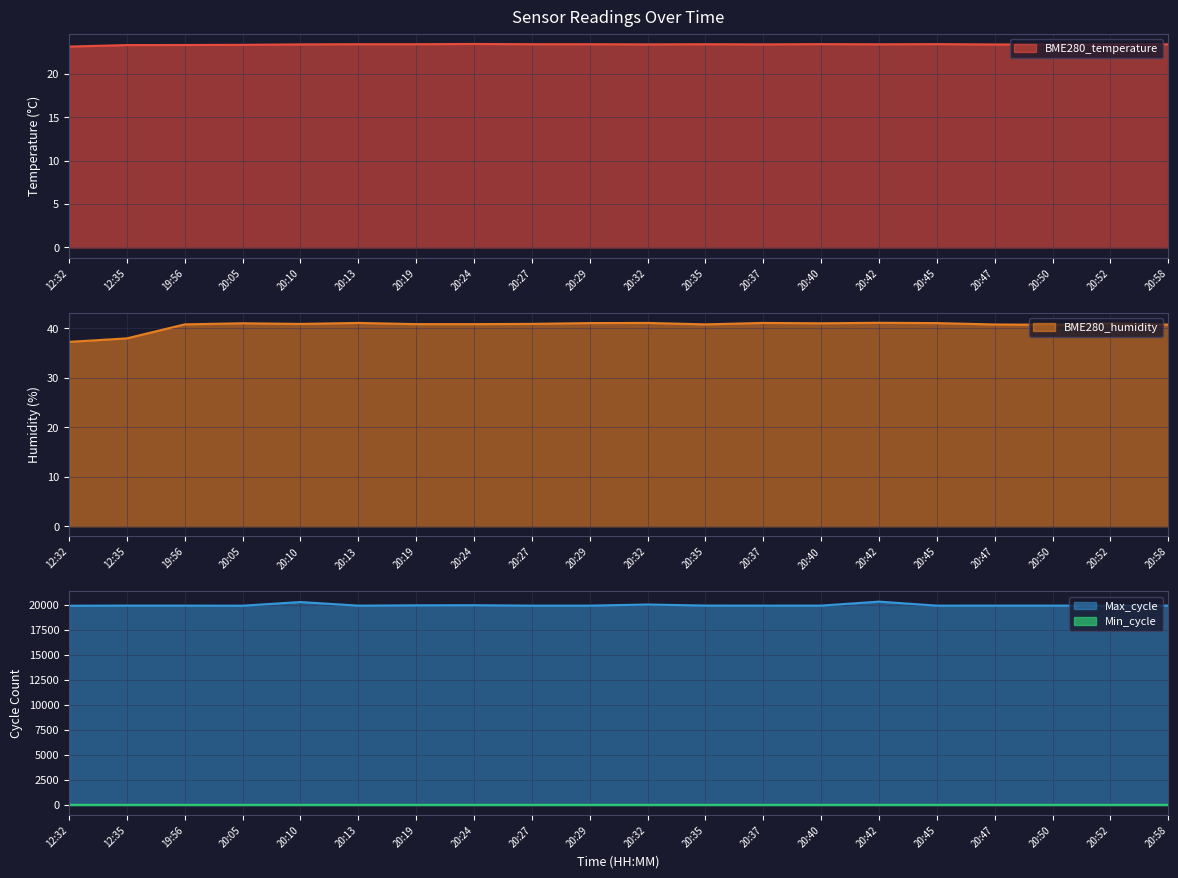

Is the value of BME280_temperature at 20:47 greater than the value of BME280_humidity at 12:32?

No